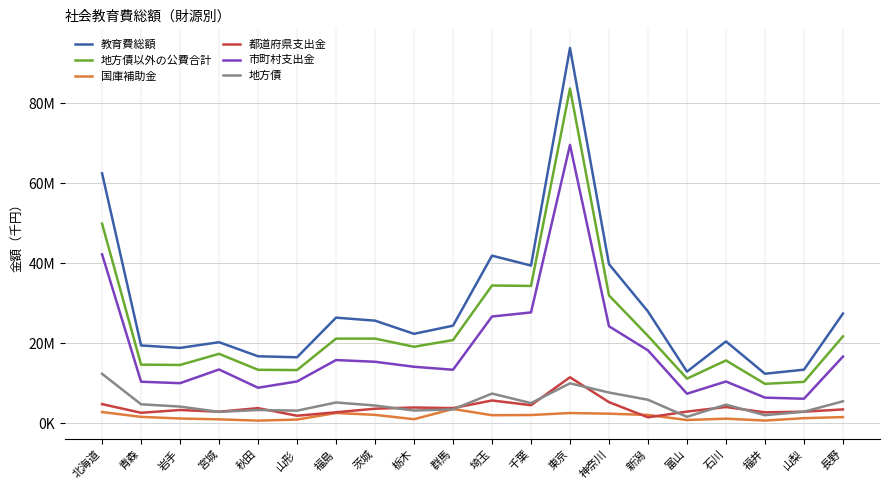

At which category is the sum across all series the highest?

東京